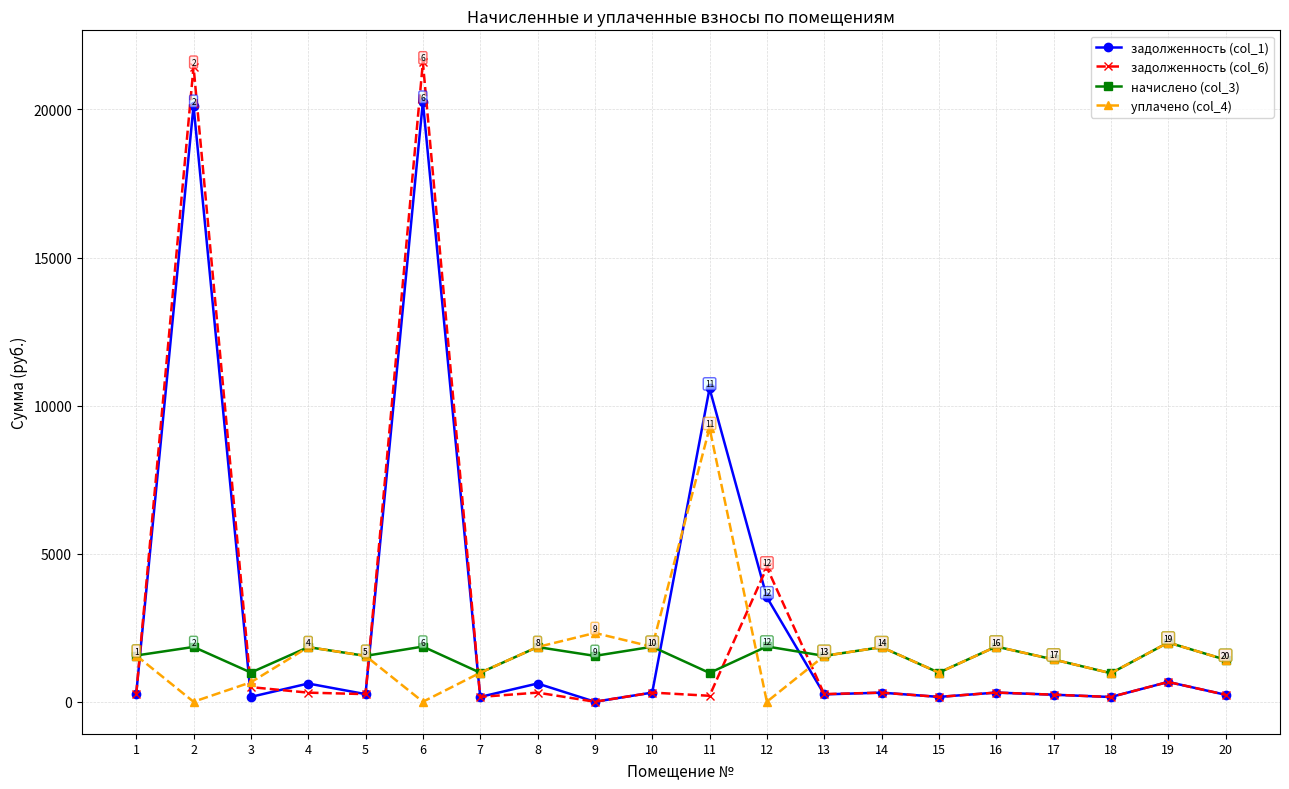

What is the difference between the second highest and minimum values in the задолженность (col_1) series?

20124.2